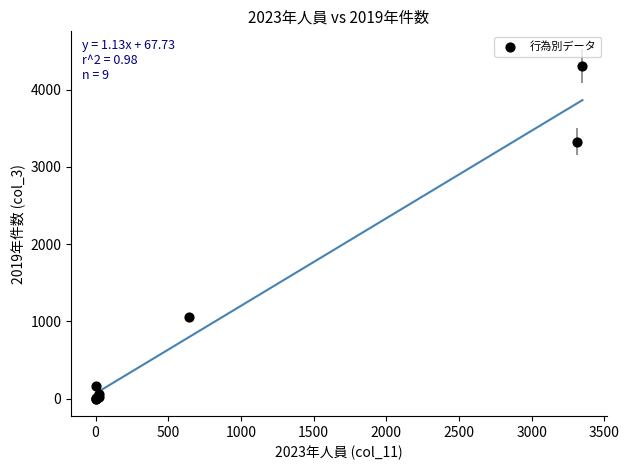

What Y value in the scatter plot is closest to 2153?

1053